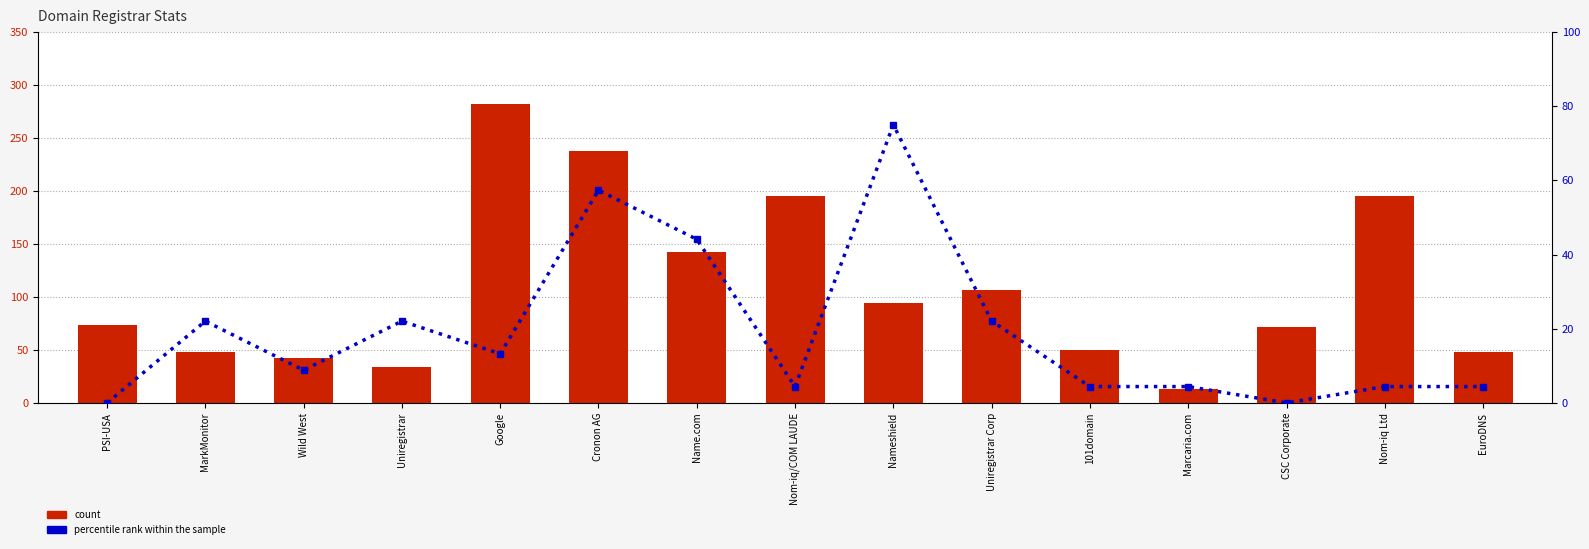

The value of percentile rank within the sample at Google is 21.2. True or false?

False